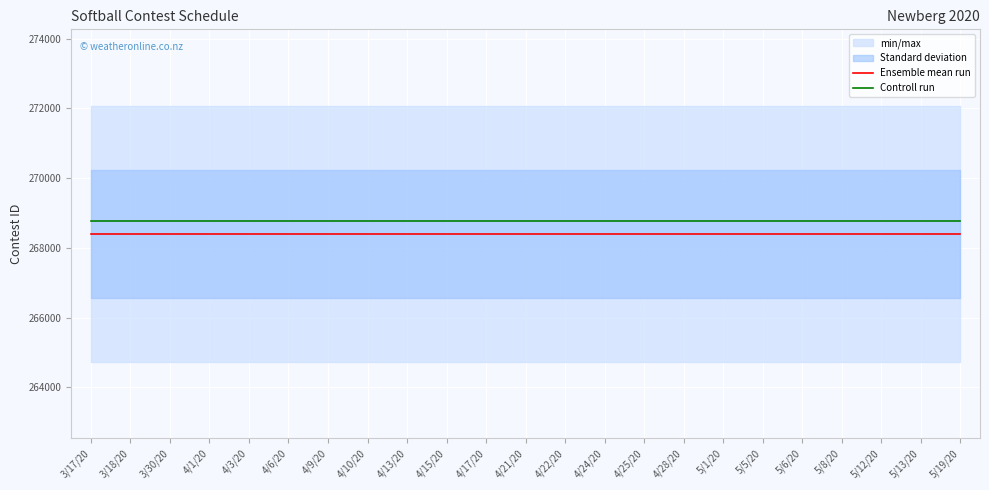

Reading right to left, what are all the values shown in this chart?

Ensemble mean run: 268405.7	268405.7	268405.7	268405.7	268405.7	268405.7	268405.7	268405.7	268405.7	268405.7	268405.7	268405.7	268405.7	268405.7	268405.7	268405.7	268405.7	268405.7	268405.7	268405.7	268405.7	268405.7	268405.7
Controll run: 268772.0	268772.0	268772.0	268772.0	268772.0	268772.0	268772.0	268772.0	268772.0	268772.0	268772.0	268772.0	268772.0	268772.0	268772.0	268772.0	268772.0	268772.0	268772.0	268772.0	268772.0	268772.0	268772.0